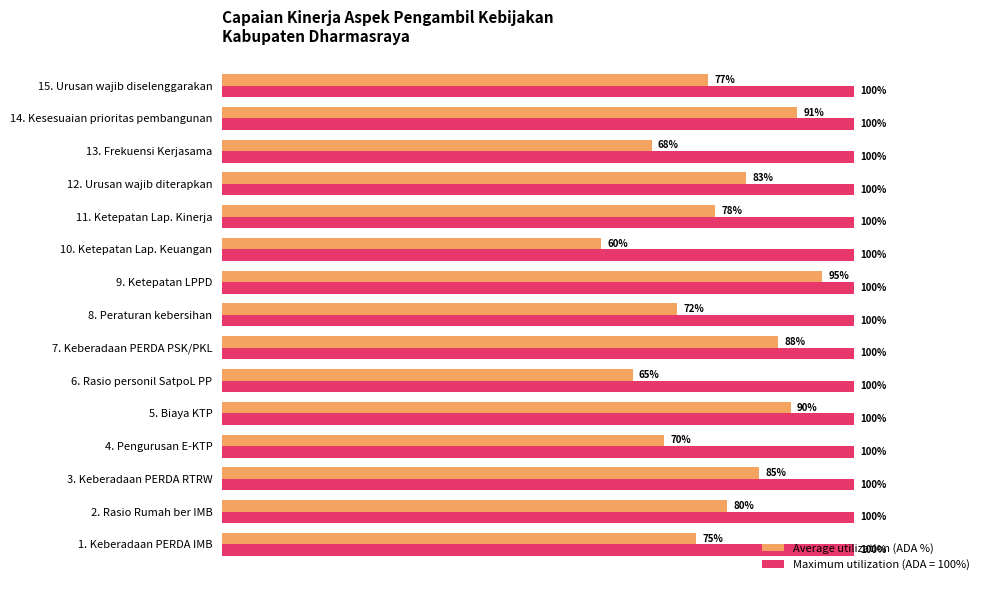

At which label does Average utilization (ADA %) reach its peak?

9. Ketepatan LPPD